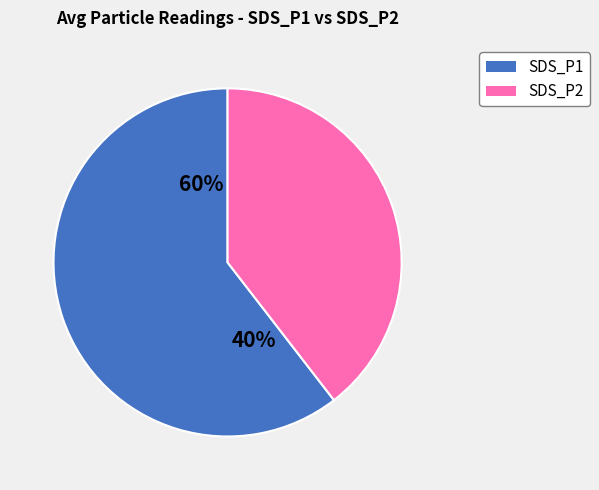

What is the change in value from SDS_P1 to SDS_P2?

-7.9